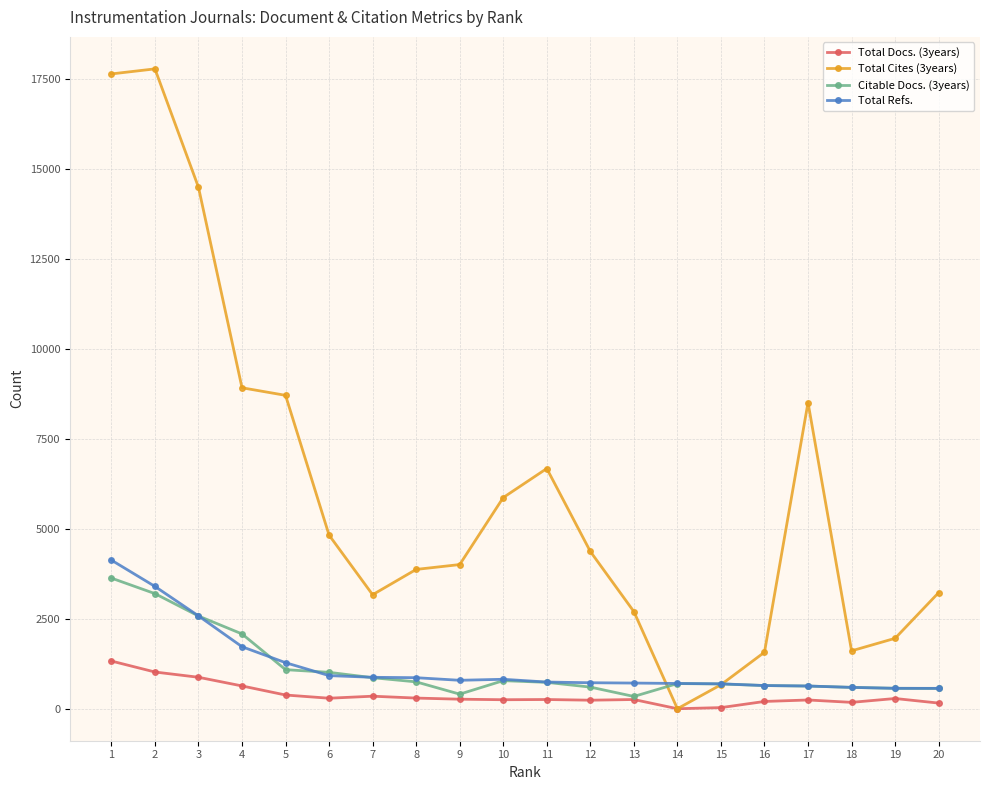

Where is Total Docs. (3years) nearest to the value 662?

4